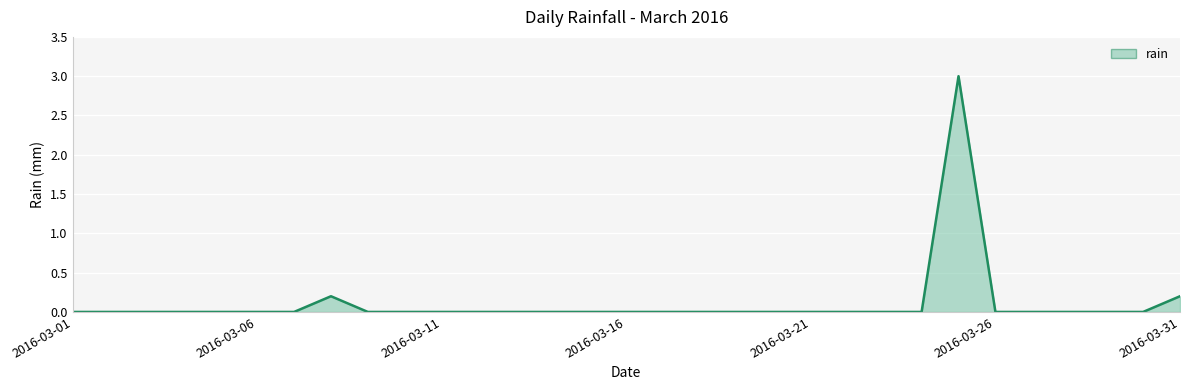

What is the average value?

0.1